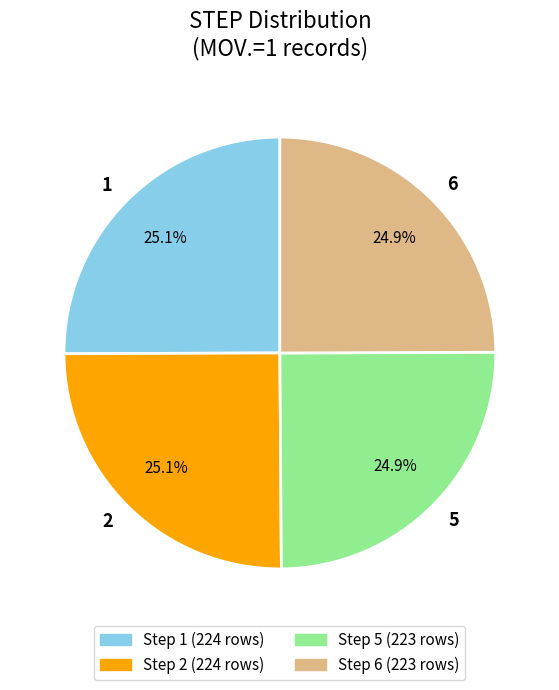

How many segments does this pie chart have?

4